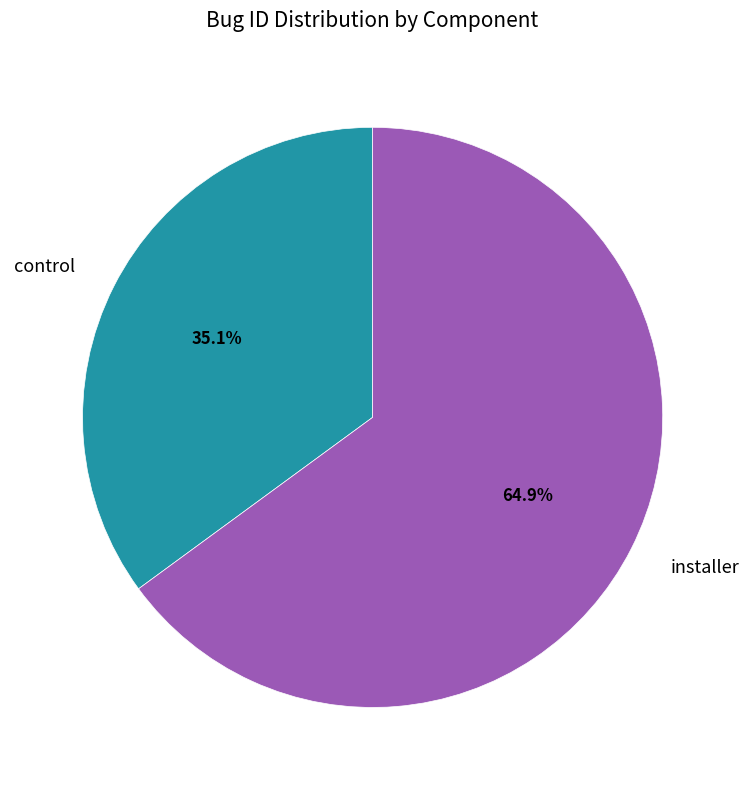

Which category has the smallest portion of the pie?

control